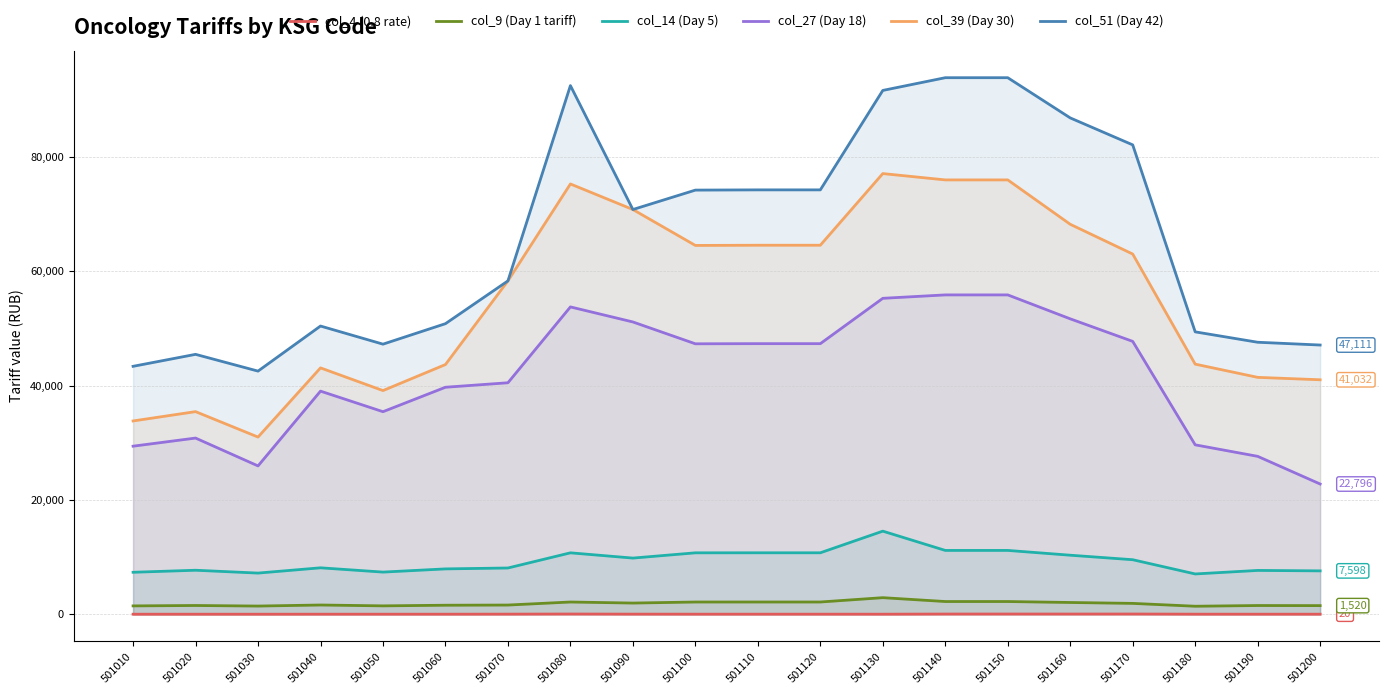

Does the chart have visible grid lines?

Yes